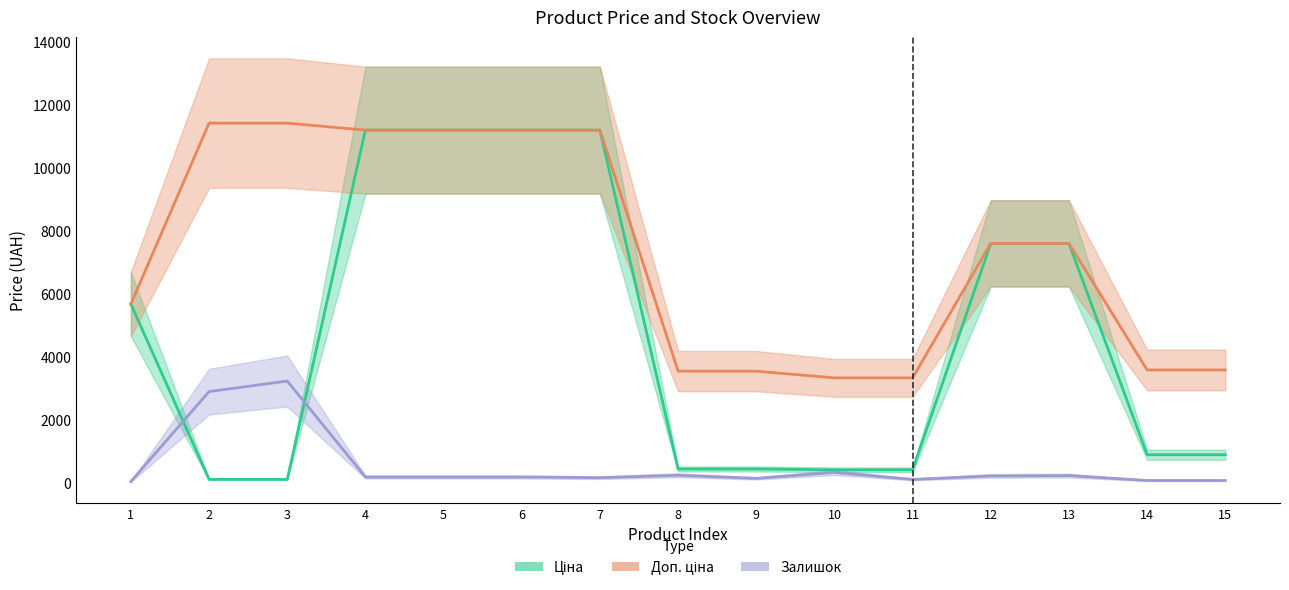

How many interior local valleys does the Залишок (scaled) series have?

3